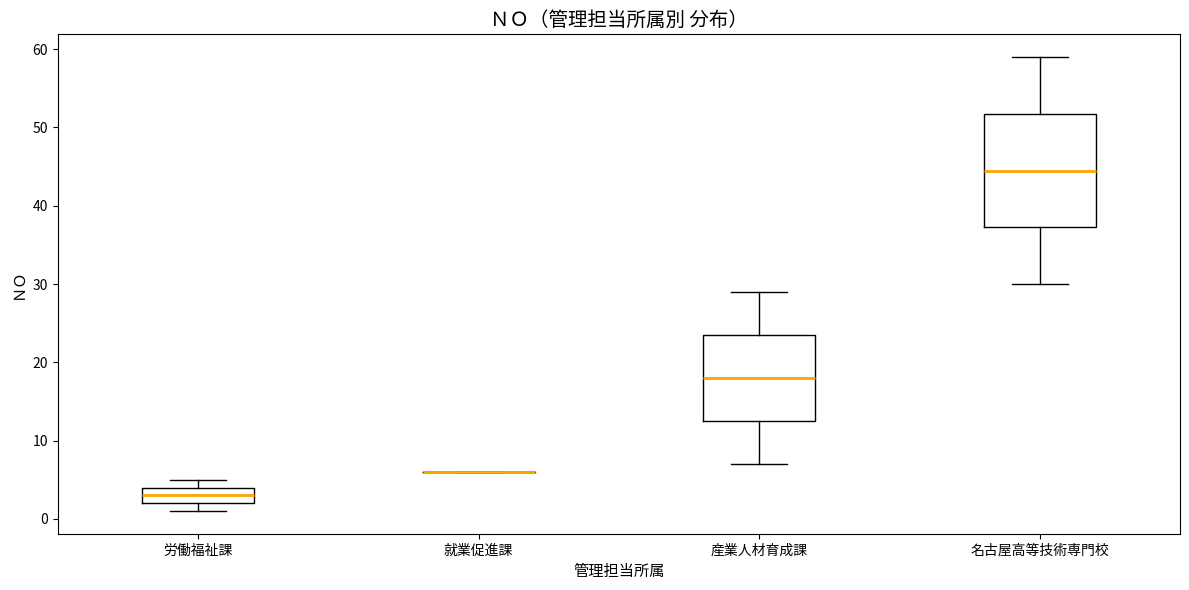

Where does the median line of the box for 労働福祉課 sit on the y-axis? The values are not printed on the chart, so give them approximately, as read against the axis.

3